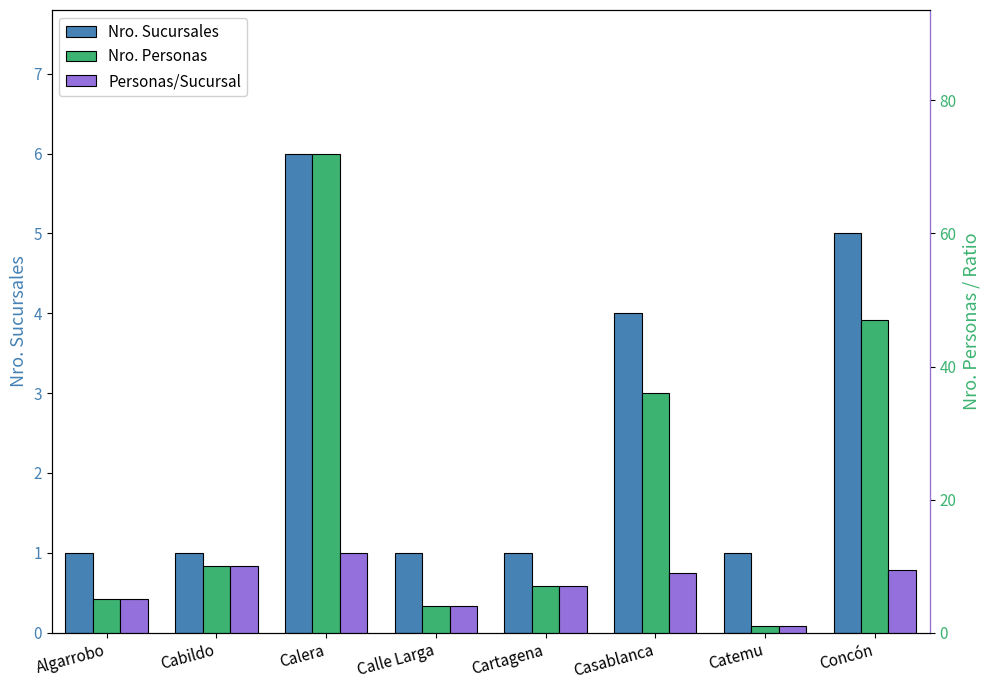

Where is Personas/Sucursal nearest to the value 6?

Algarrobo